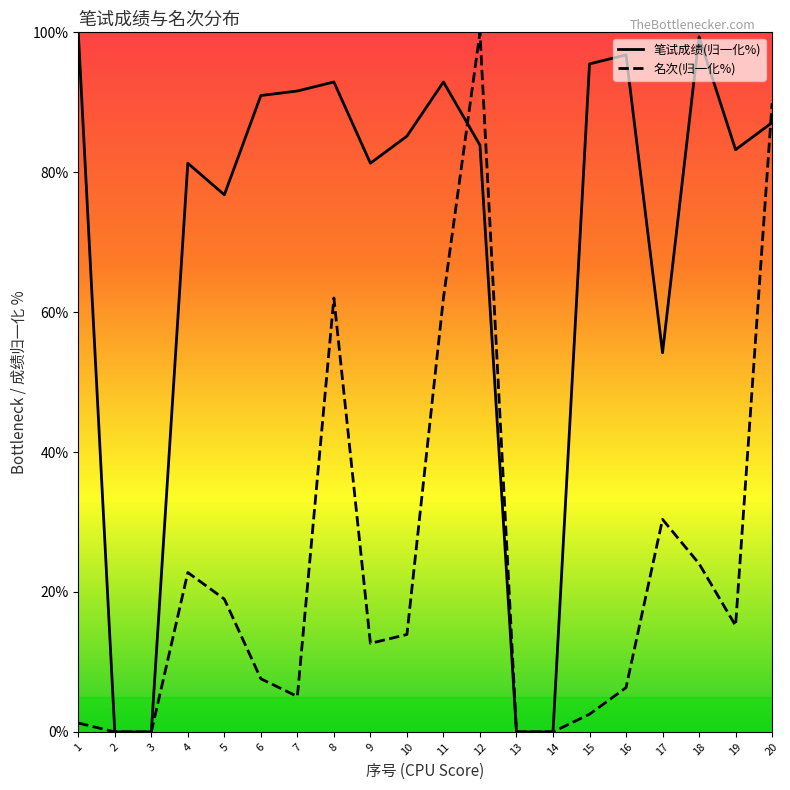

At which category does 名次 reach its first local valley?

7